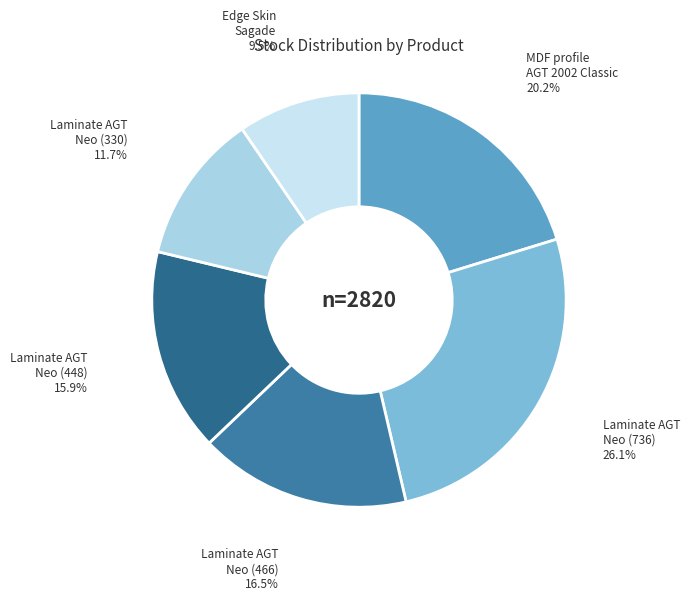

How many slices are in this pie chart?

6